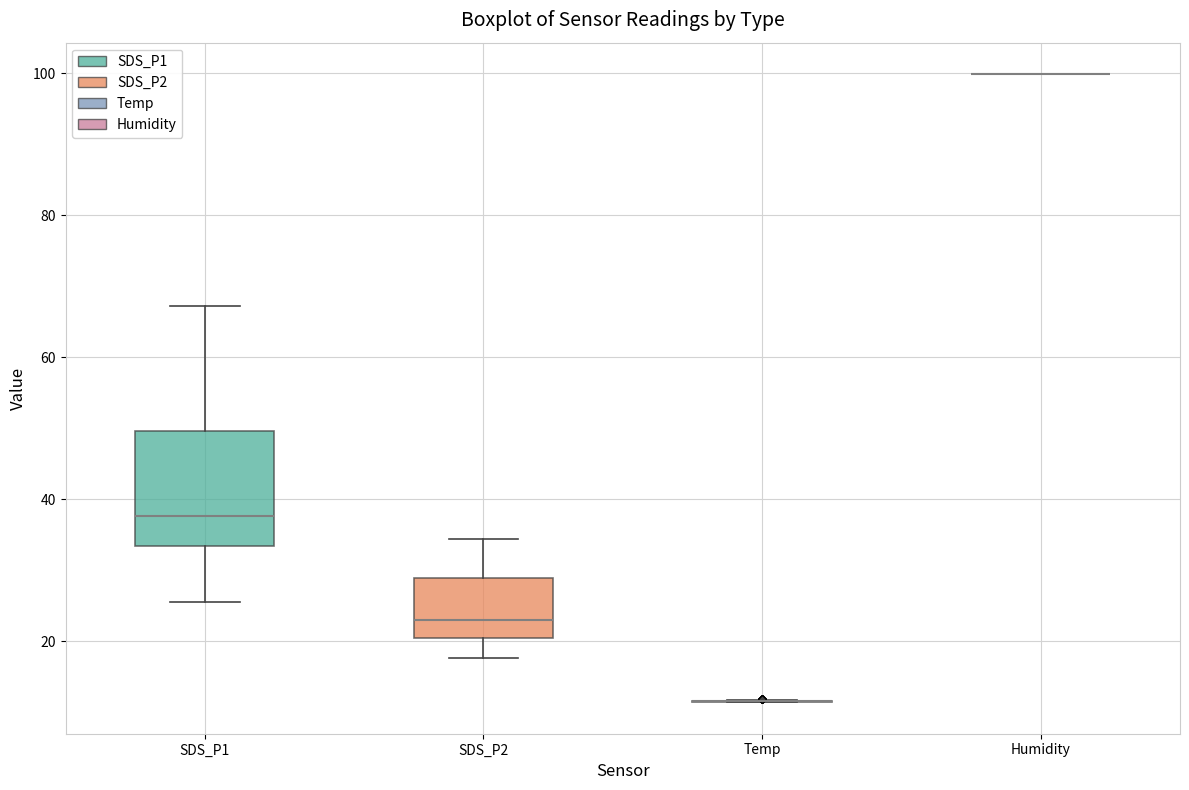

Reading left to right, read every box against the y-axis: the position of its median line, the range the box covers, and the ends of its whiskers. The values are not printed on the chart, so give them approximately, as read against the axis.

SDS_P1: median 38, box 34 to 50, whiskers 26 to 68
SDS_P2: median 22, box 20 to 28, whiskers 18 to 34
Temp: box collapsed to a line at 12, whiskers 12 to 12
Humidity: box collapsed to a line at 100, whiskers 100 to 100